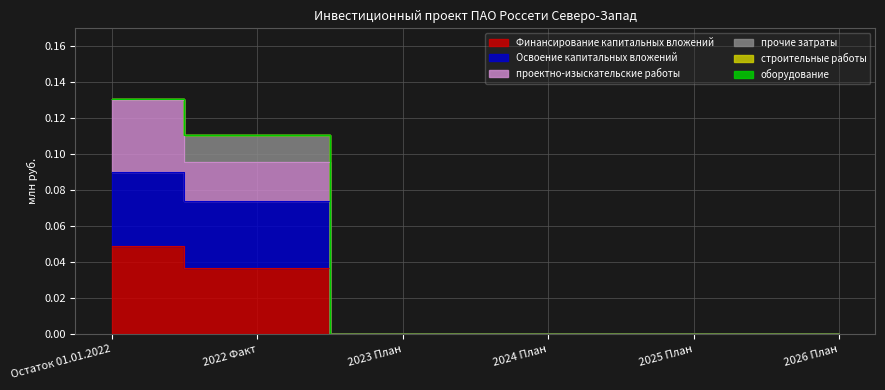

What position from the left is 2024 План?

4